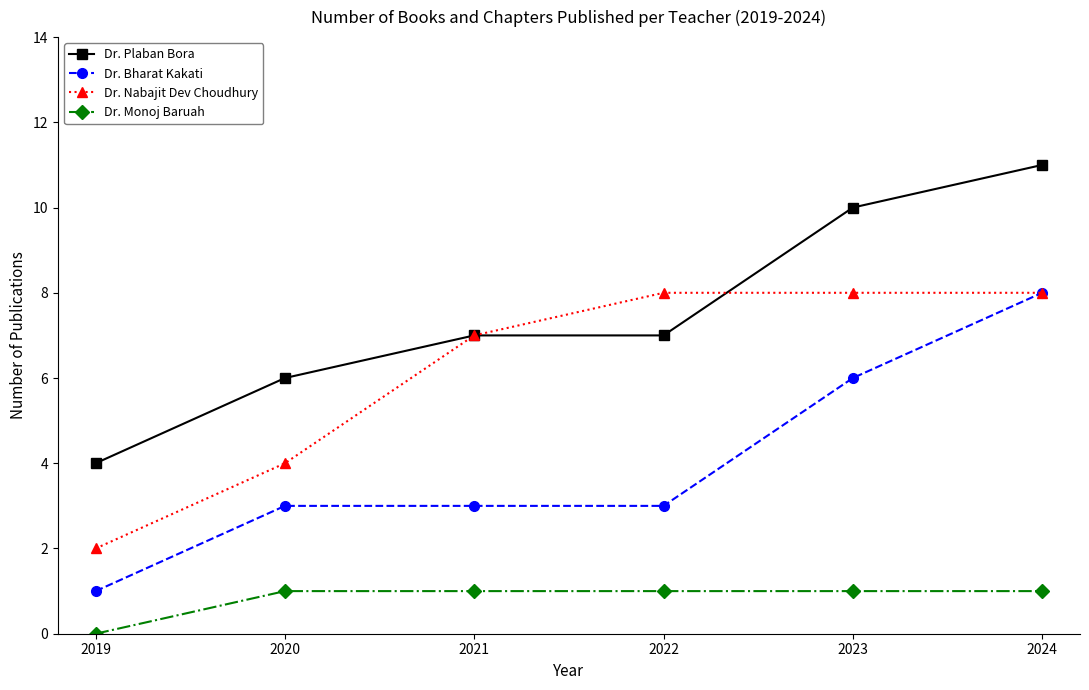

What is the value of the Dr. Bharat Kakati point at the 3rd from the left?

3